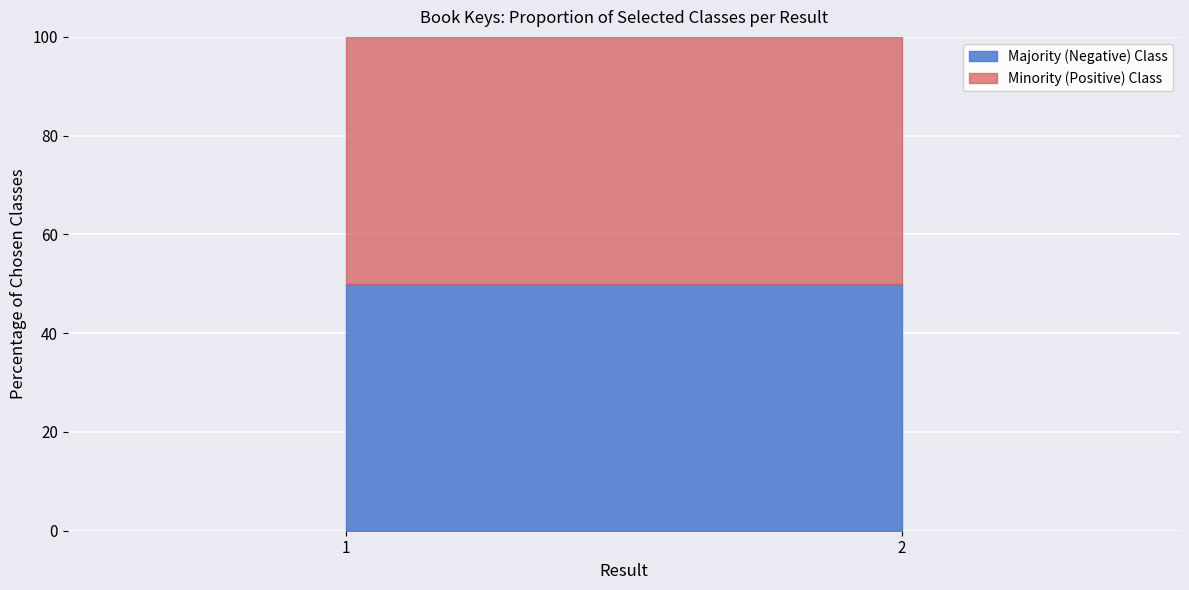

The Minority (Positive) Class series shows 944832363 at 2. True or false?

False